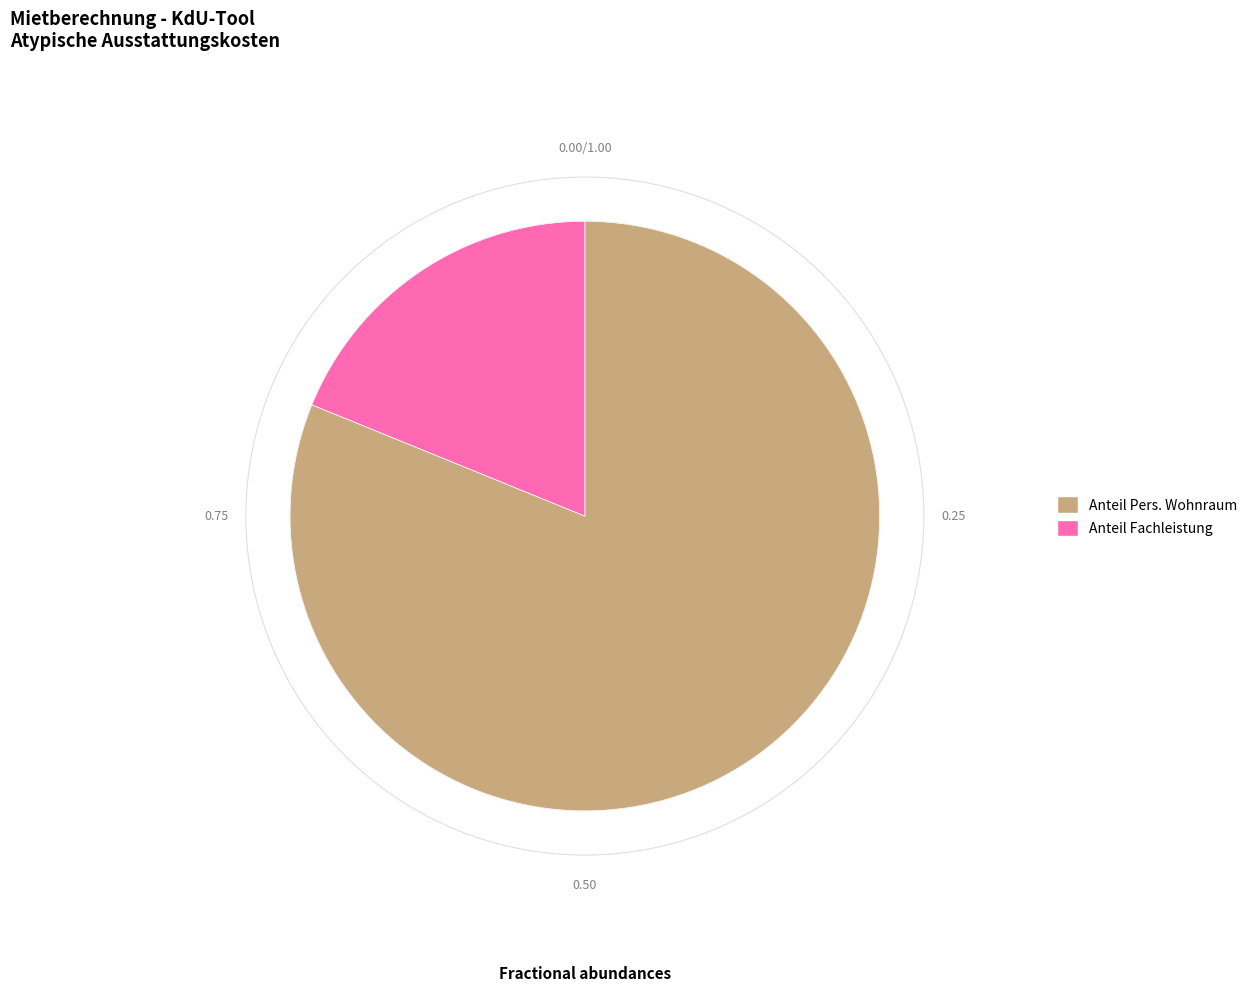

Is there a majority slice in this chart?

Yes